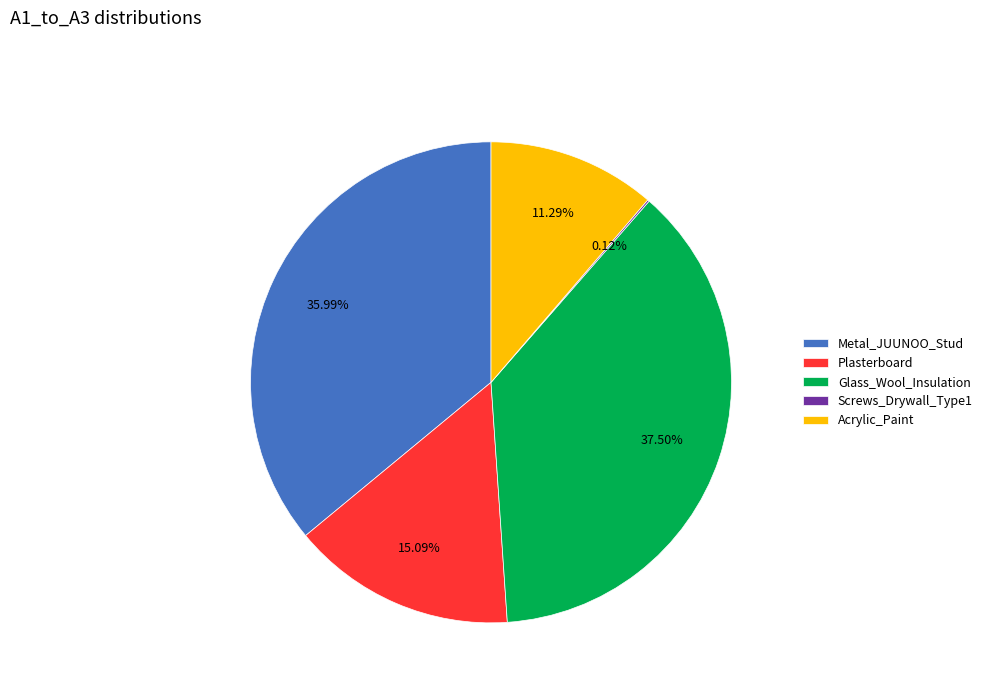

Which has a higher value, Glass_Wool_Insulation or Metal_JUUNOO_Stud?

Glass_Wool_Insulation